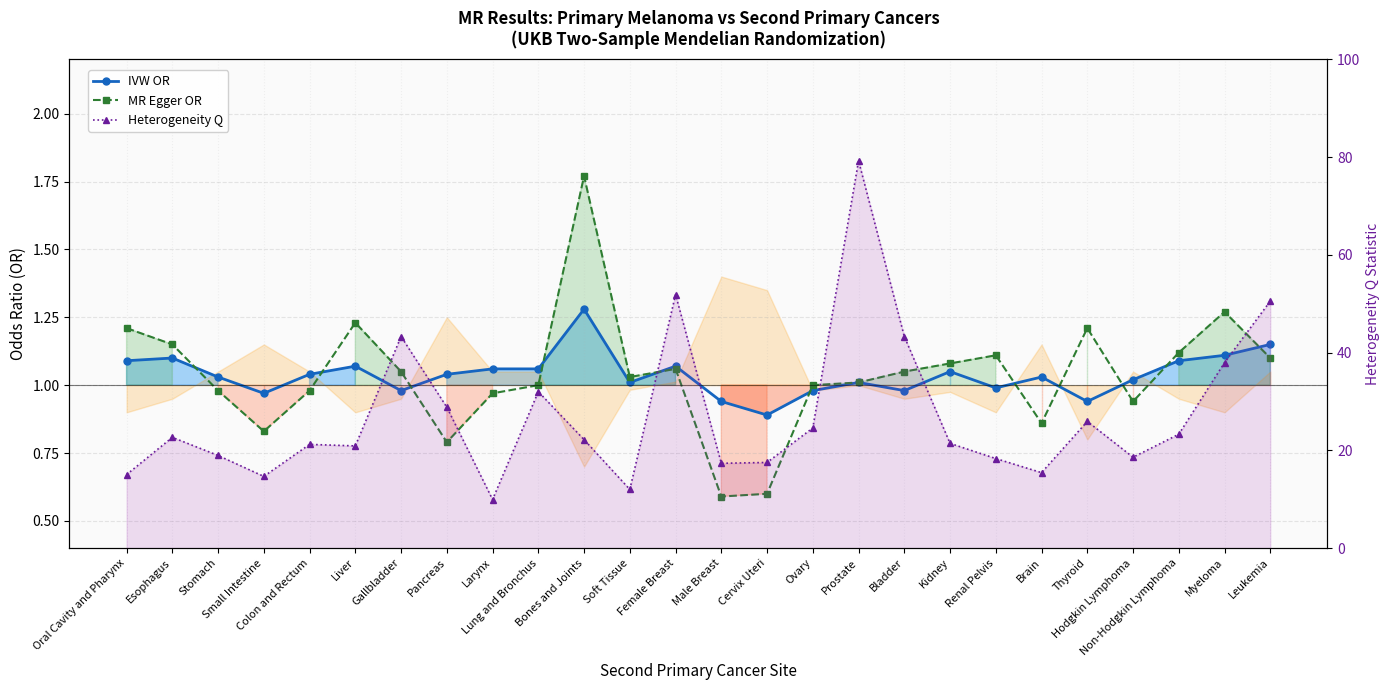

Reading left to right, what are all the values shown in this chart?

IVW OR: 1.1	1.1	1.0	1.0	1.0	1.1	1.0	1.0	1.1	1.1	1.3	1.0	1.1	0.9	0.9	1.0	1.0	1.0	1.1	1.0	1.0	0.9	1.0	1.1	1.1	1.1
MR Egger OR: 1.2	1.1	1.0	0.8	1.0	1.2	1.1	0.8	1.0	1.0	1.8	1.0	1.1	0.6	0.6	1.0	1.0	1.1	1.1	1.1	0.9	1.2	0.9	1.1	1.3	1.1
Heterogeneity Q: 15.0	22.7	18.9	14.7	21.2	20.9	43.3	28.8	9.9	32.0	22.2	12.0	51.9	17.4	17.5	24.6	79.2	43.3	21.4	18.3	15.4	25.9	18.6	23.3	38.0	50.5